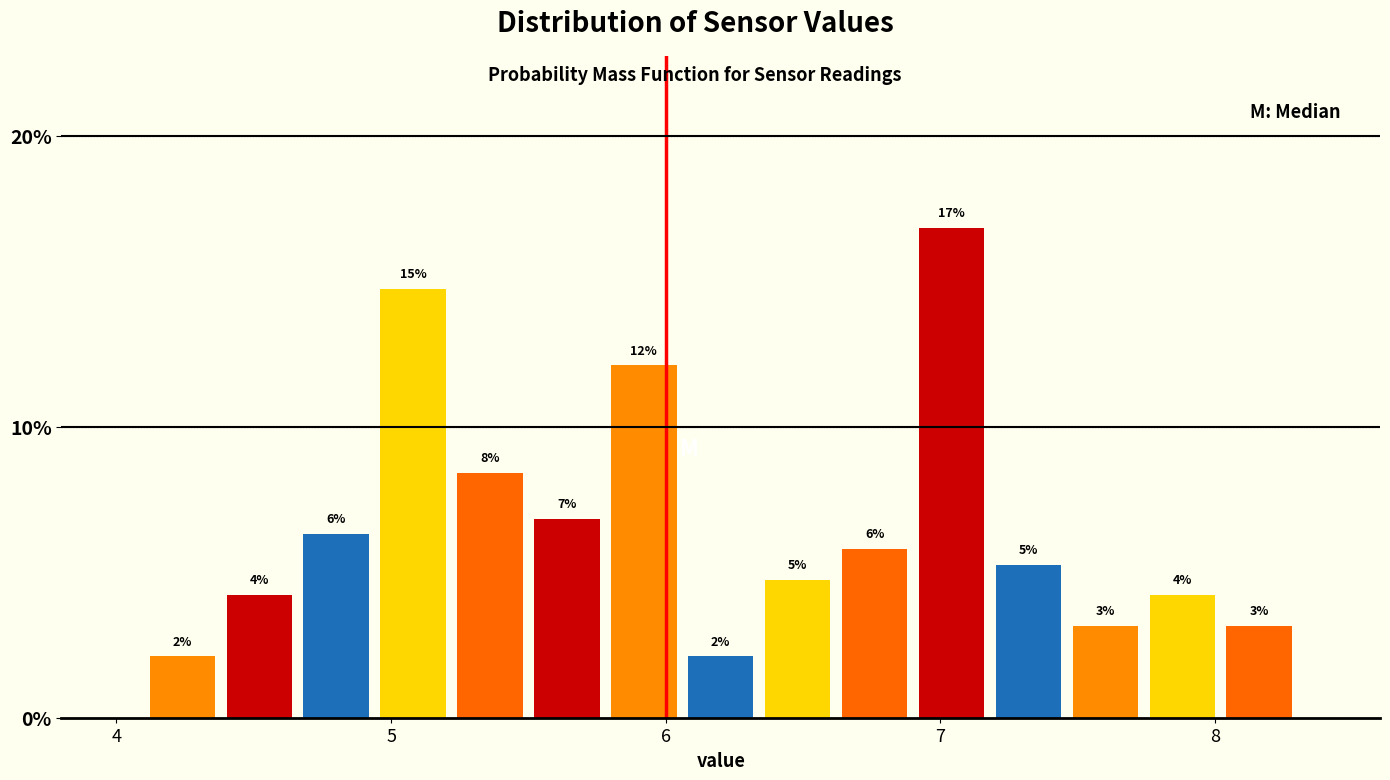

Read against the x-axis, roughly where is the centre of the tallest bar?

7.0